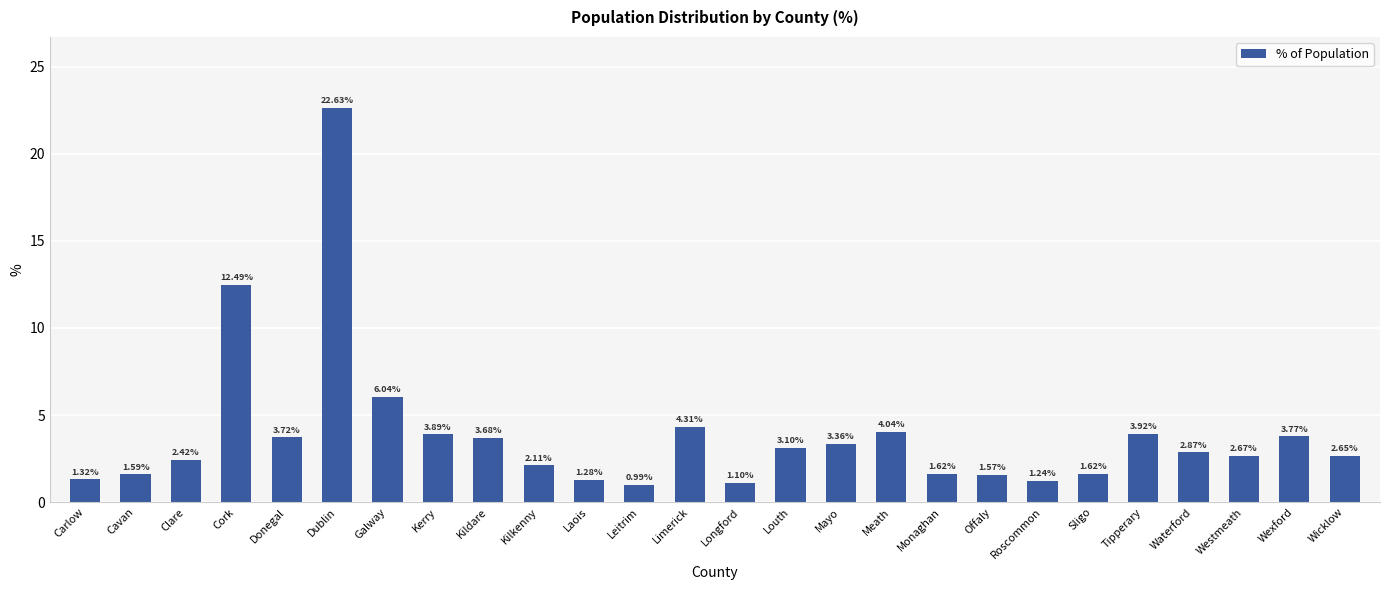

Where does the data first go above 2?

Clare